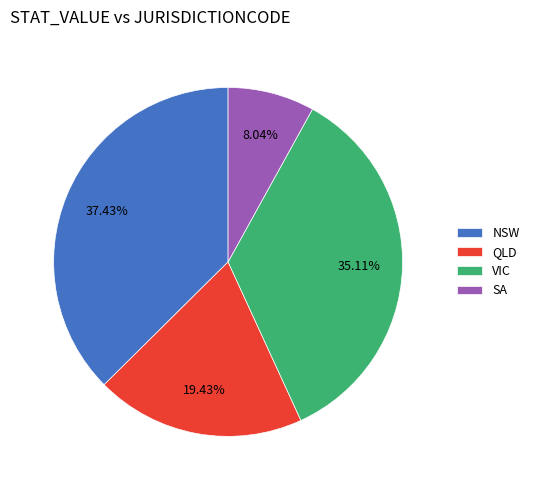

The NSW slice represents 48% of the pie. True or false?

False